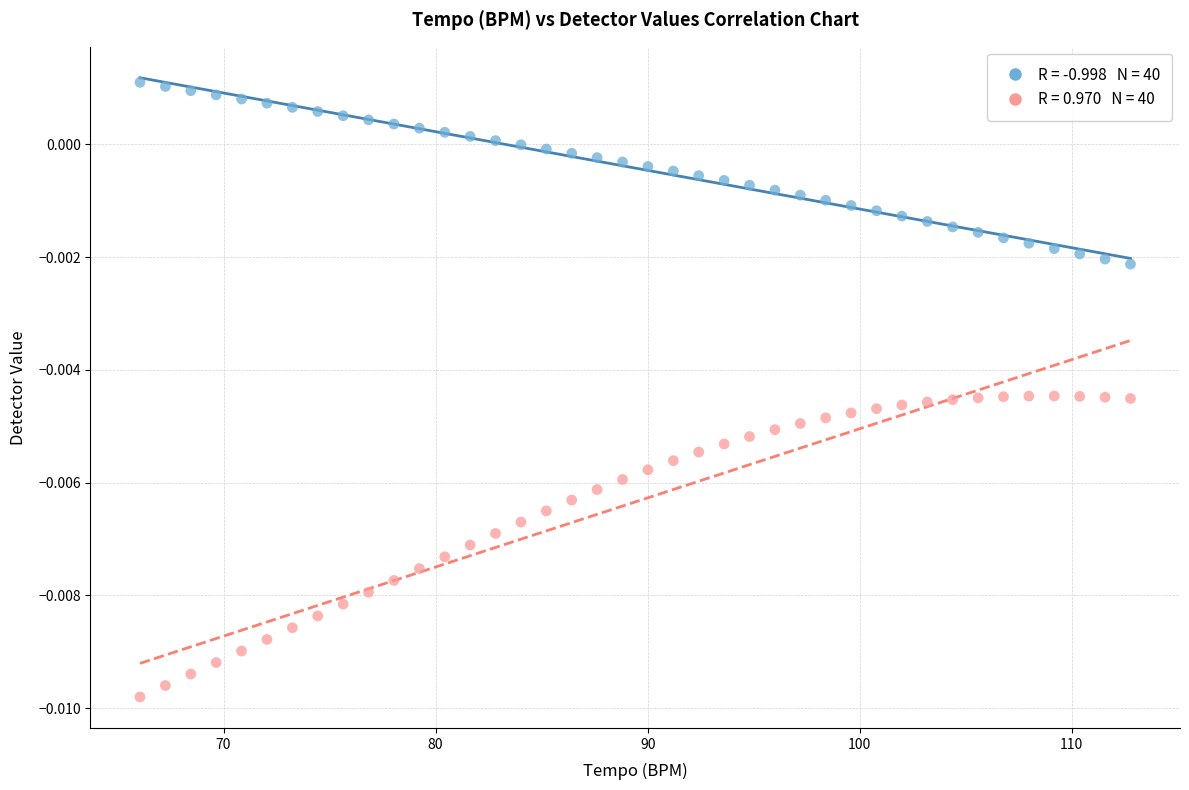

Across all data points, what is the range of X values (max minus min)?

46.7